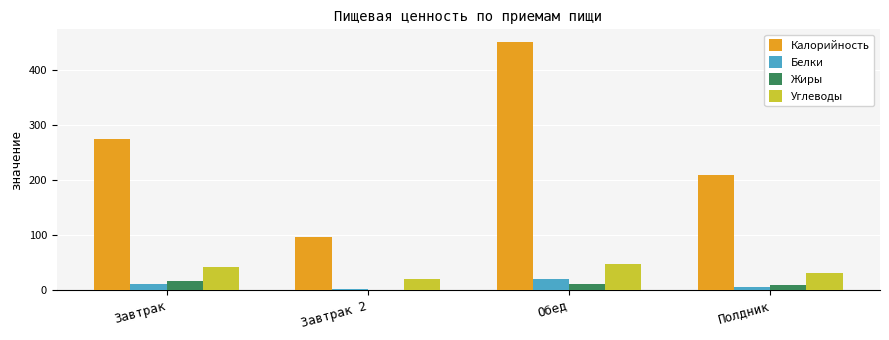

What is the sum of the Калорийность values at Обед and Завтрак 2?

547.0